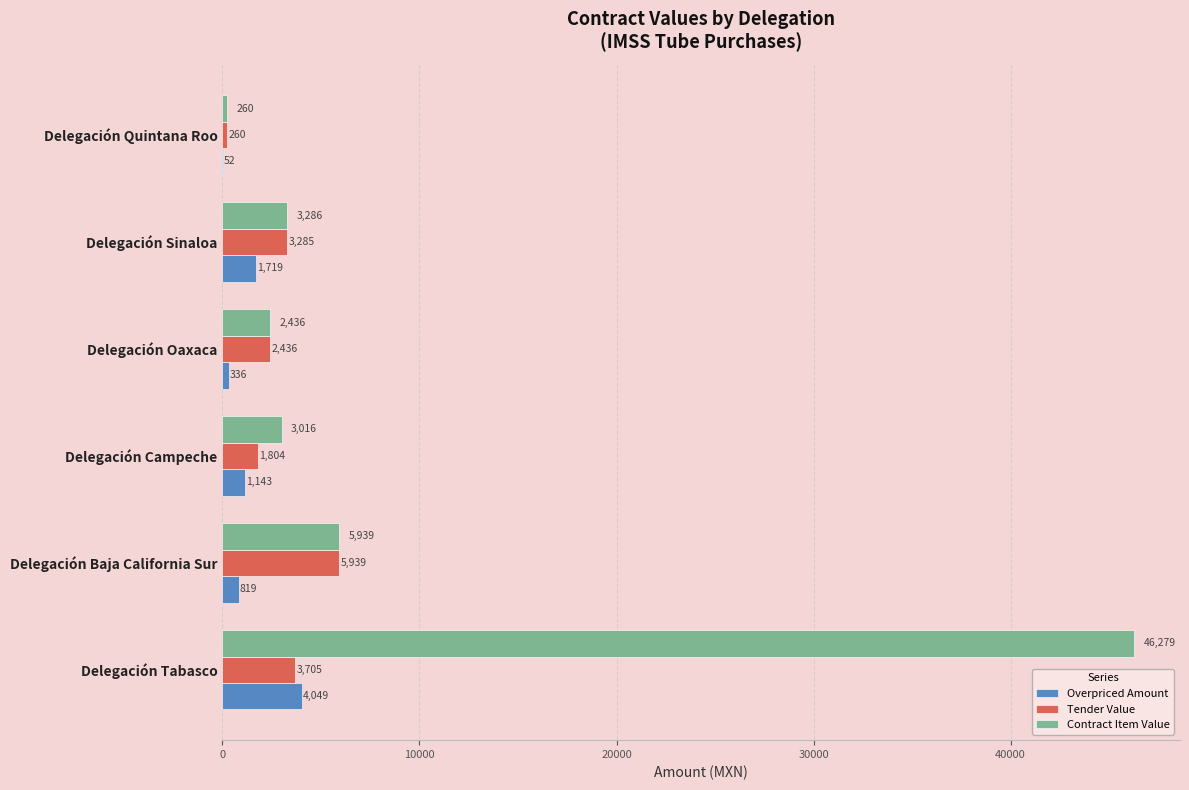

The value of Overpriced Amount at Delegación Quintana Roo is 51.6. True or false?

True